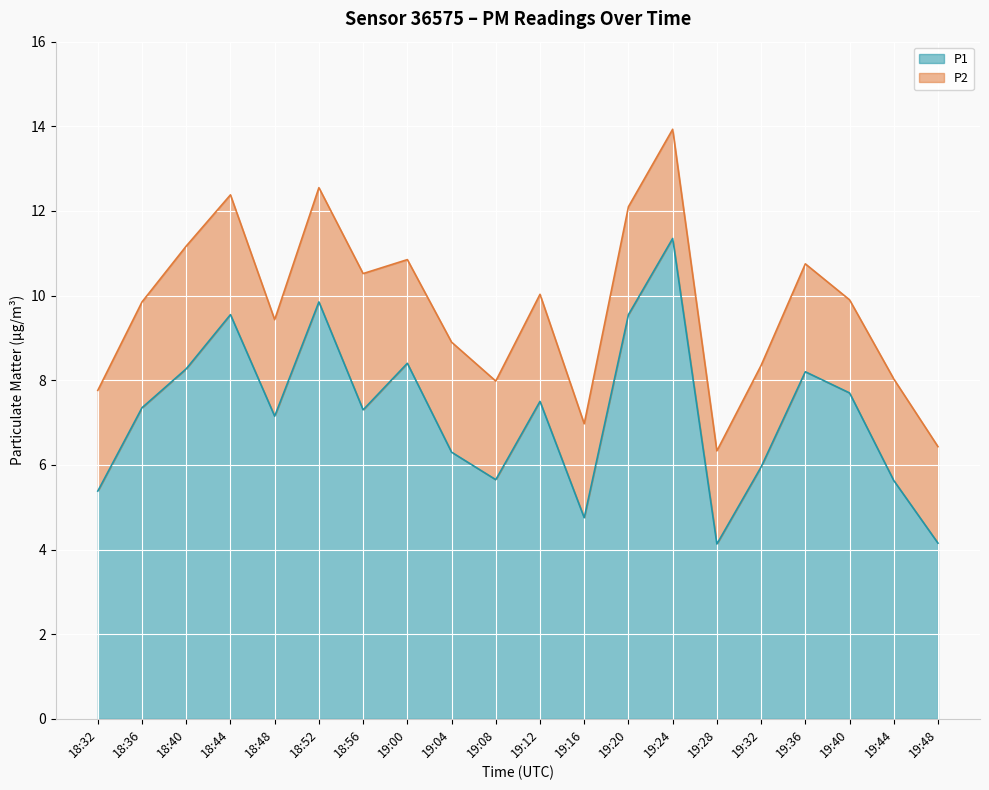

What is the sum of the values at 18:44 and 19:12?

17.1